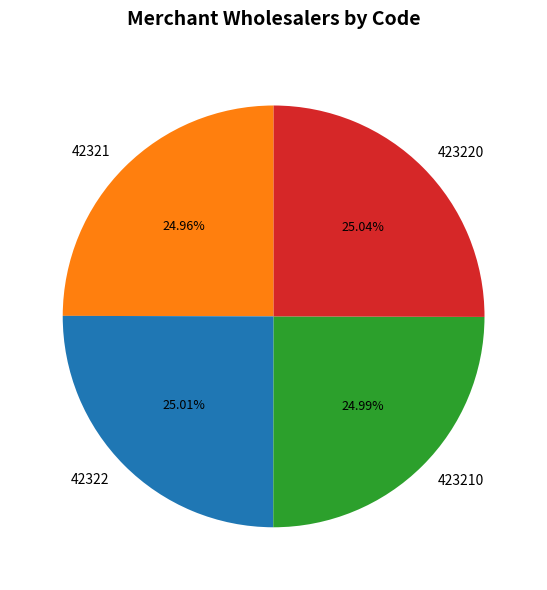

True or false: 42321 accounts for 39% of the total.

False